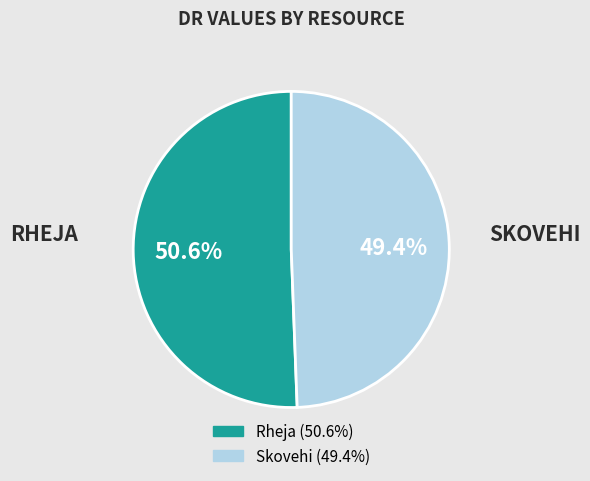

Is the sum of Skovehi and Rheja greater than half?

Yes